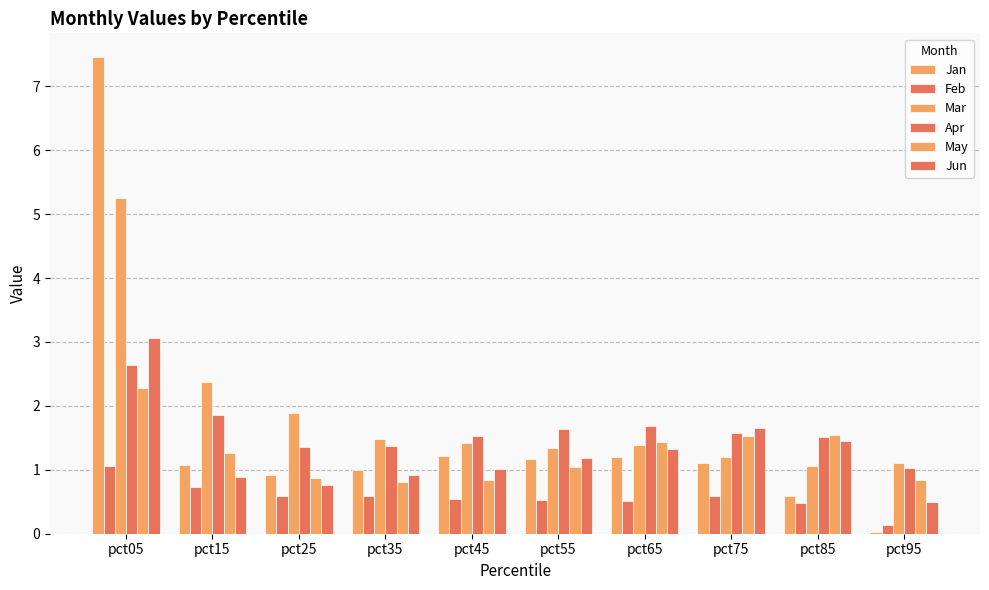

How many bars are there in total?

60